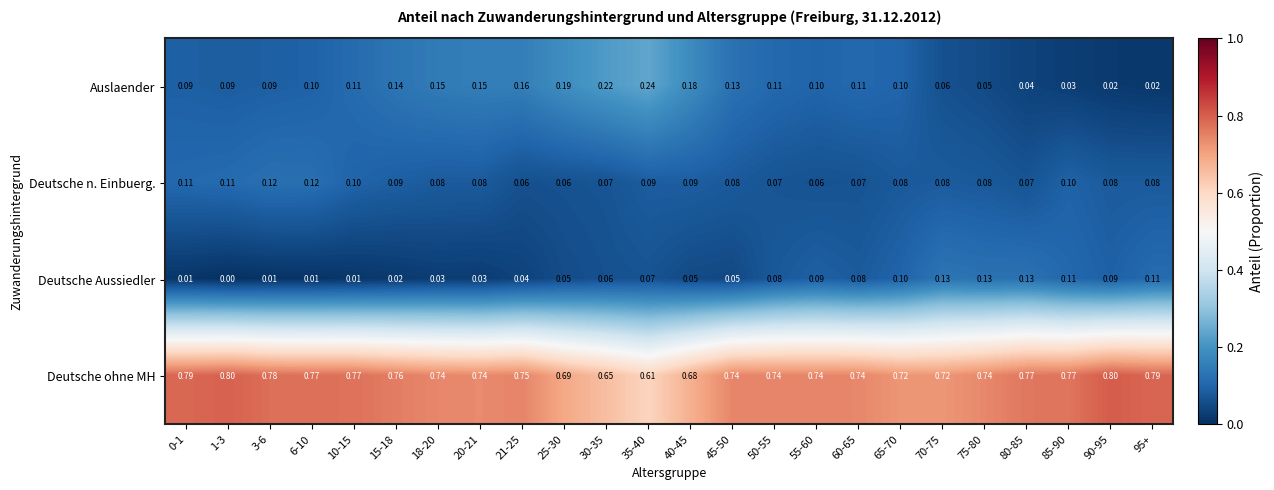

Rank the series by their maximum value, from highest to lowest.

Deutsche ohne MH, Auslaender, Deutsche Aussiedler, Deutsche n. Einbuerg.